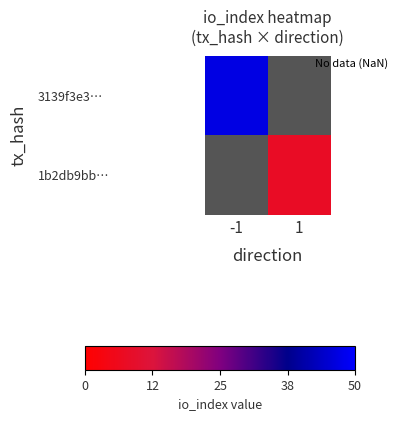

How many positive values does the 3139f3e3… series have?

1